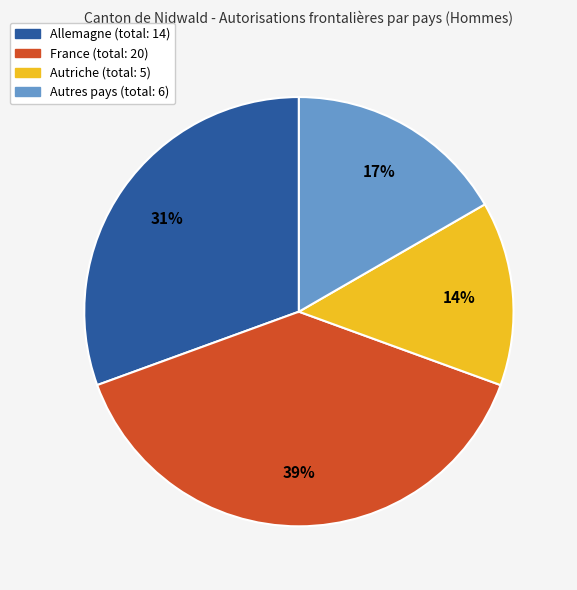

To the nearest percent, what is the average slice percentage?

25%